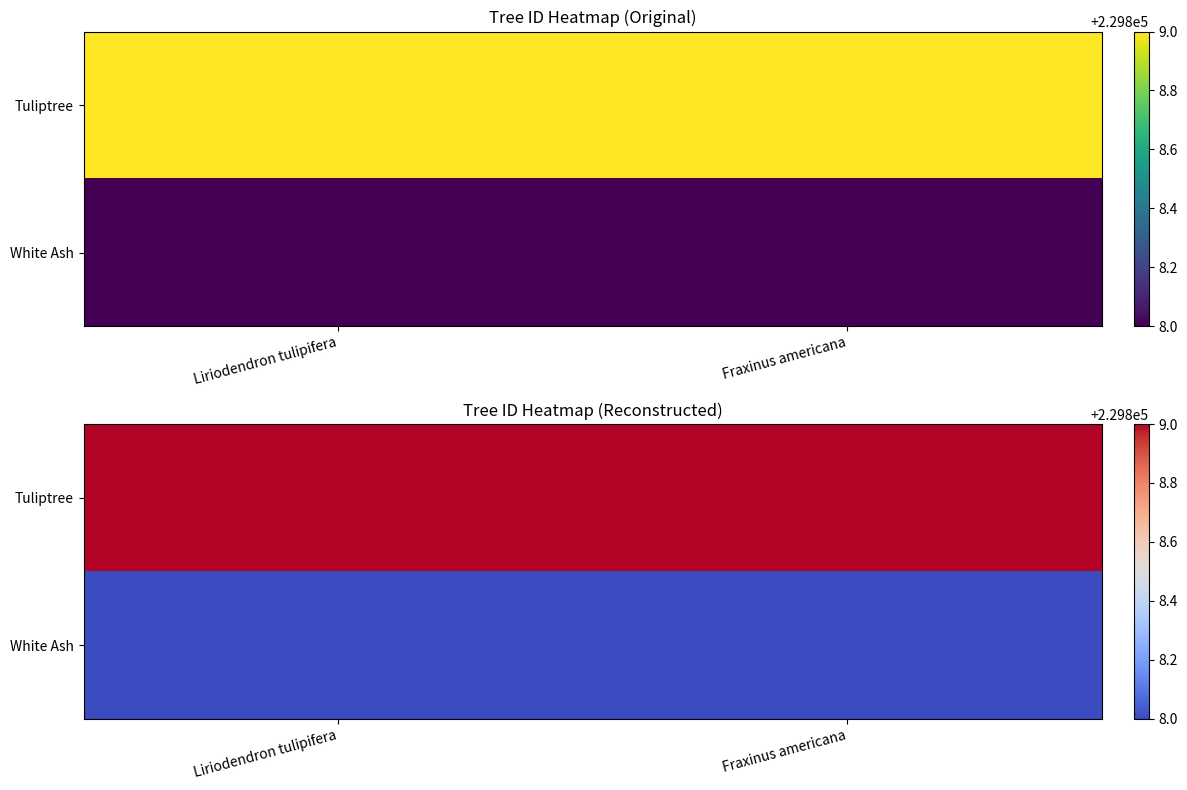

Is it true that White Ash equals 130718 at Liriodendron tulipifera?

False